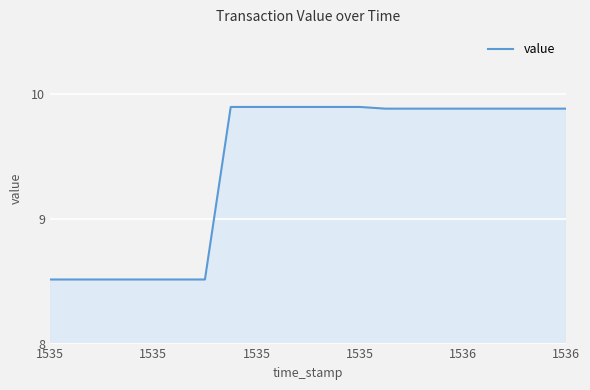

What is the maximum value shown in the chart?

9.9